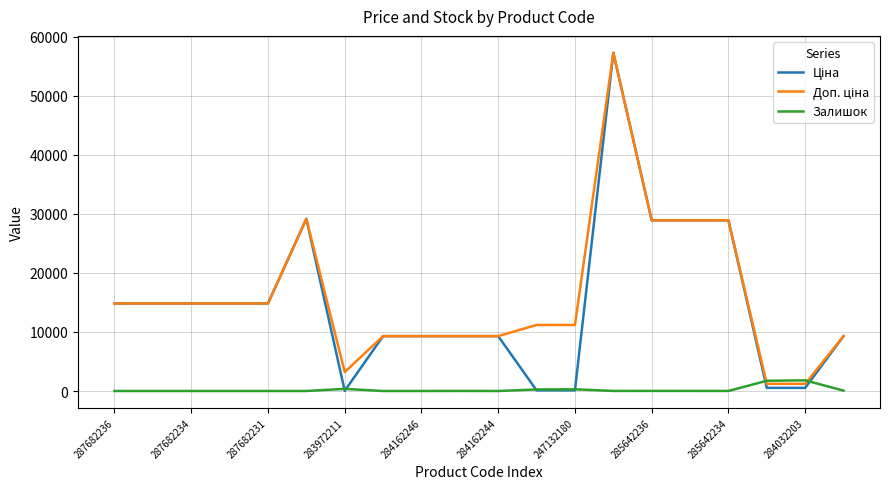

True or false: Залишок has a value of 290.0 at 247132180.

True